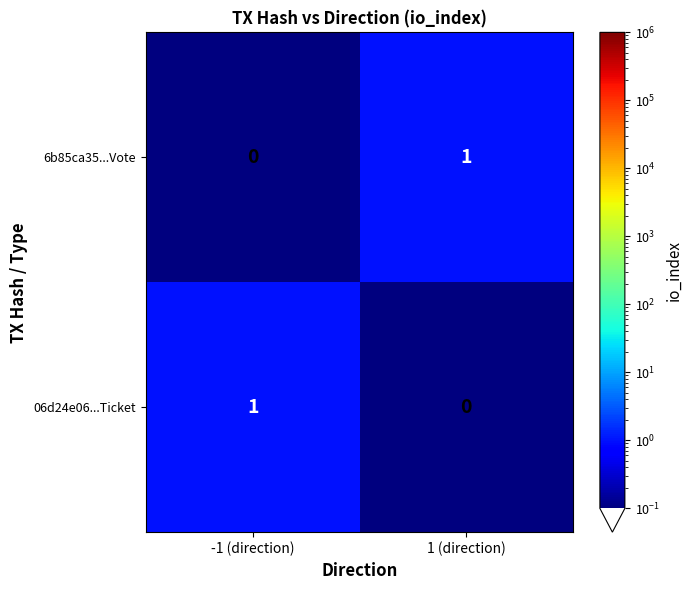

The value of 6b85ca35...Vote at -1 (direction) is 0. True or false?

True